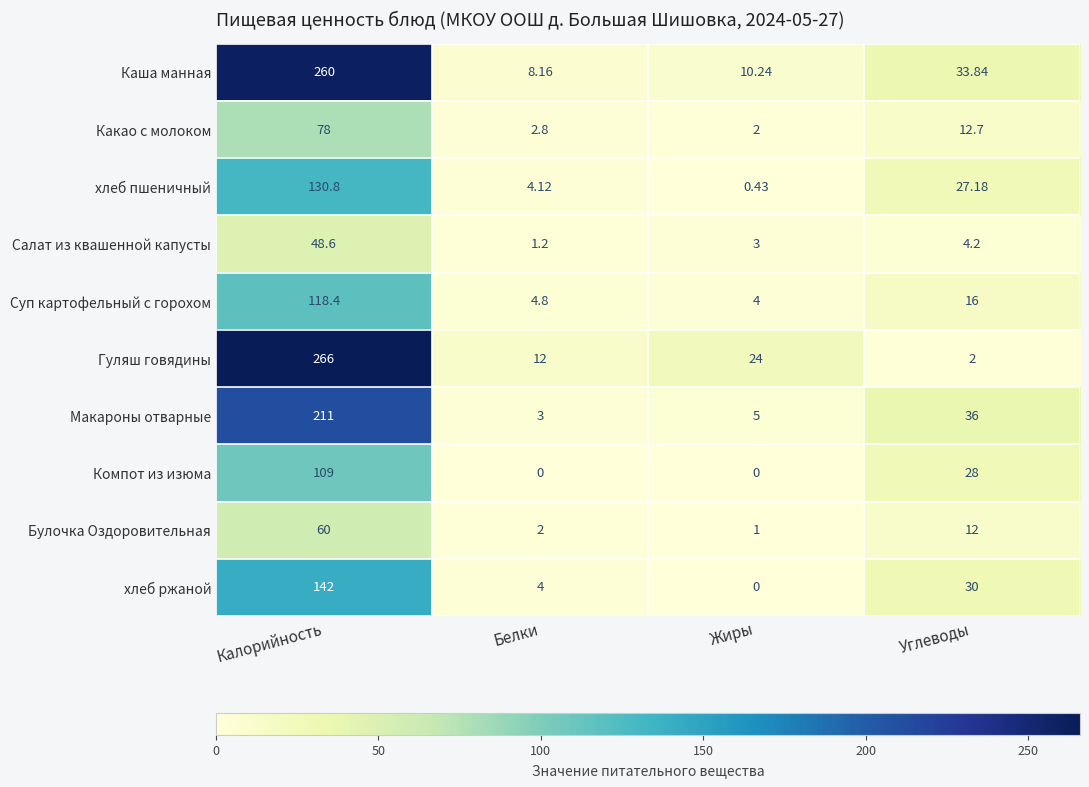

What is the maximum value shown in the chart?

266.0